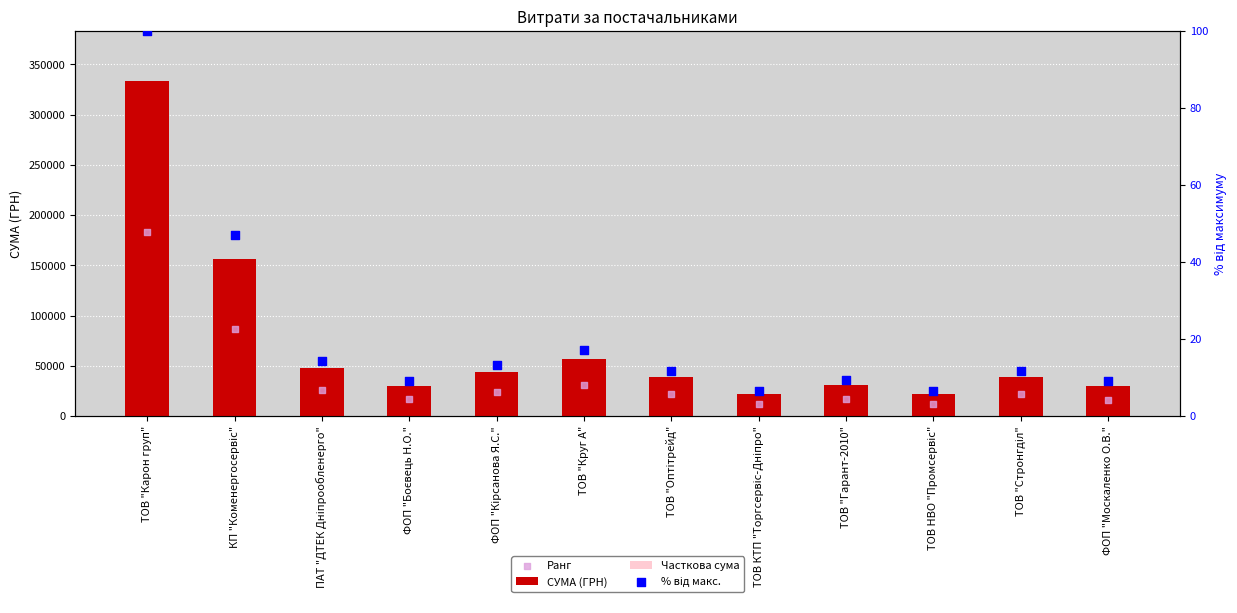

What are all the series names shown in the legend?

СУМА (ГРН), Часткова сума, Ранг, % від макс.